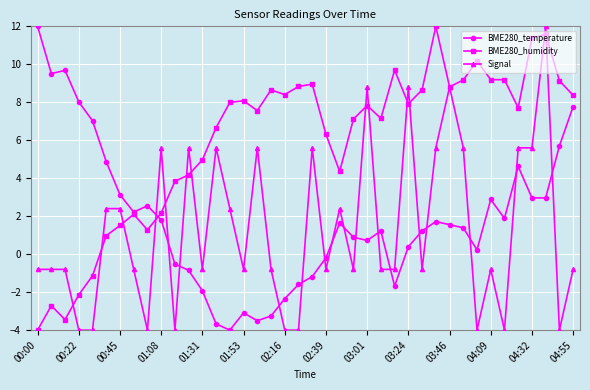

What is the minimum value for Signal?

-4.0